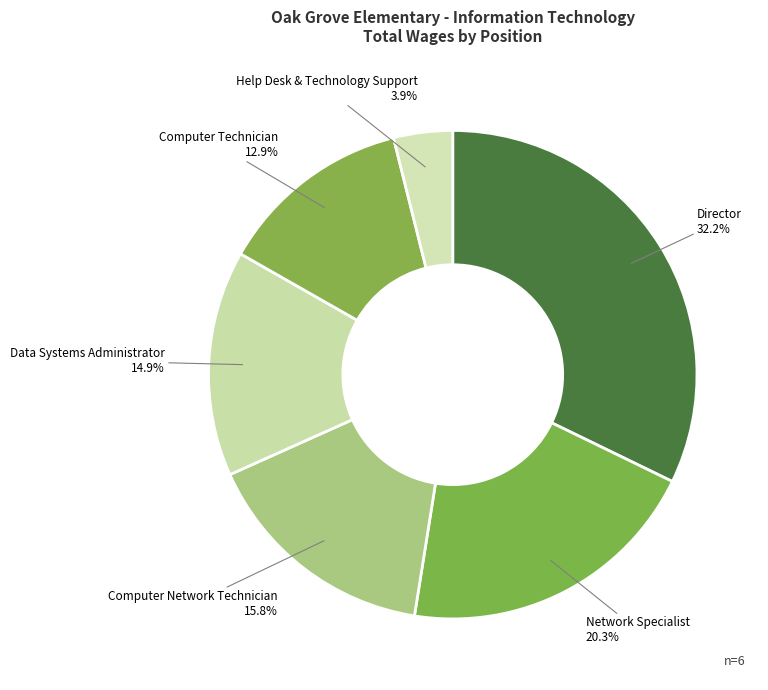

To the nearest percent, what is the difference between the Director and Network Specialist slice percentages?

12%